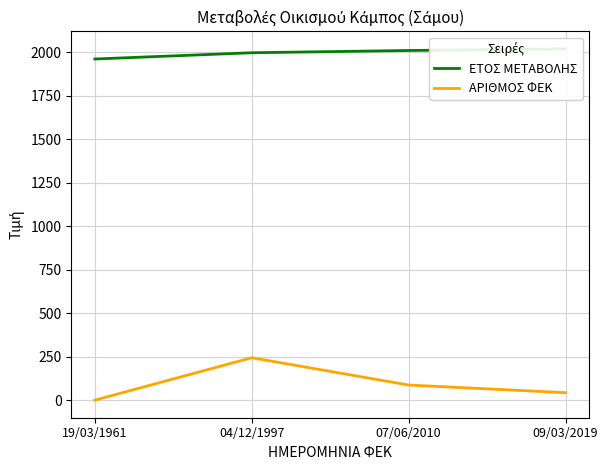

The ΑΡΙΘΜΟΣ ΦΕΚ series shows 87 at 07/06/2010. True or false?

True